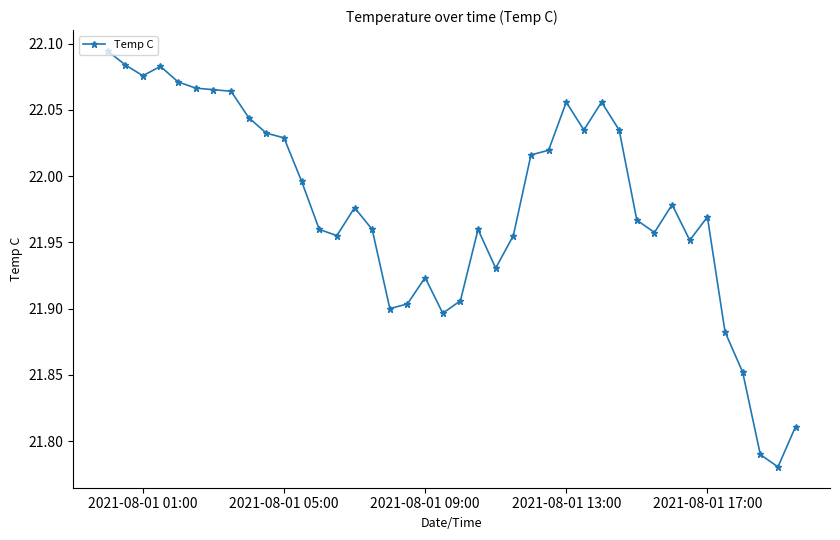

What is the difference between the maximum and minimum values?

0.3